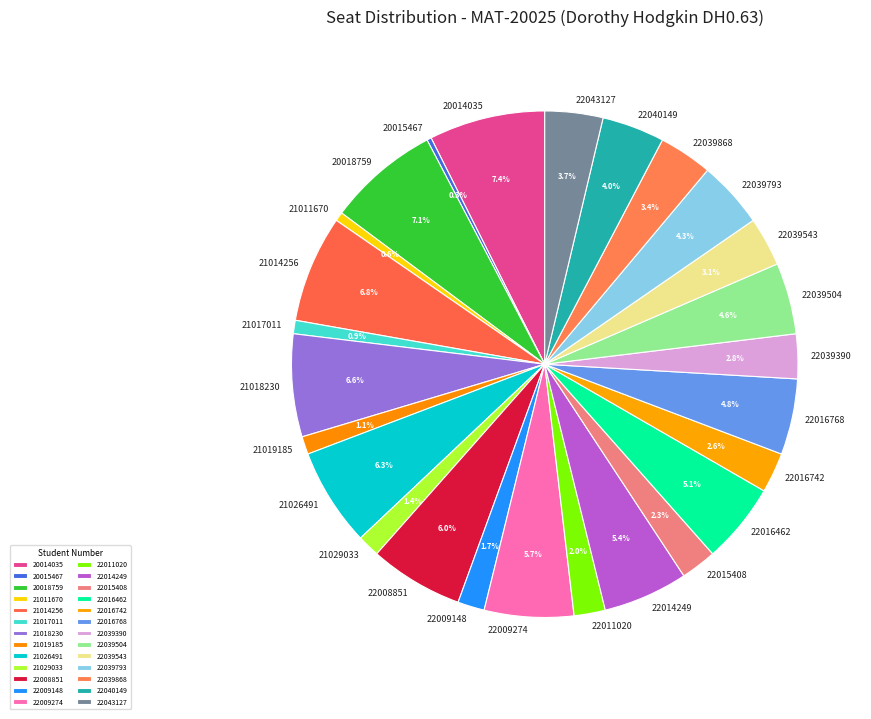

Is it true that 20018759 is 22% of the pie?

False